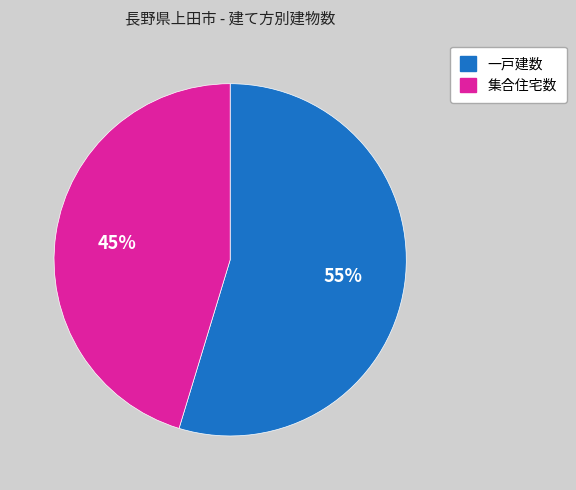

Count the number of slices in the pie.

2